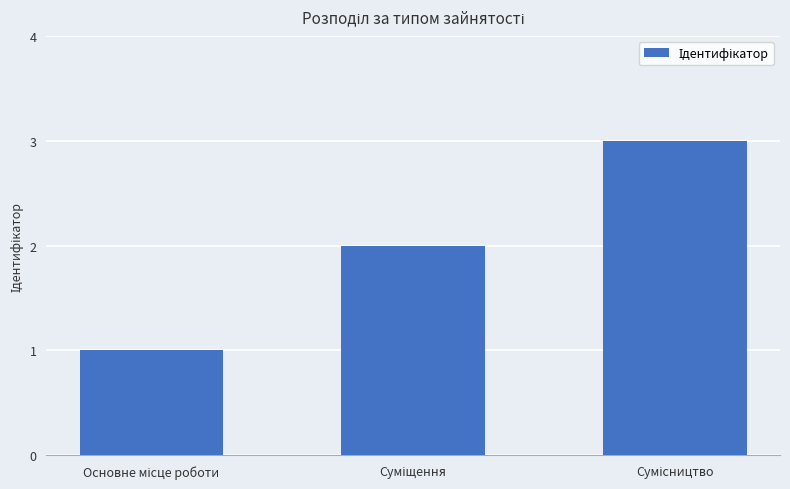

What is the difference between the maximum and minimum values?

2